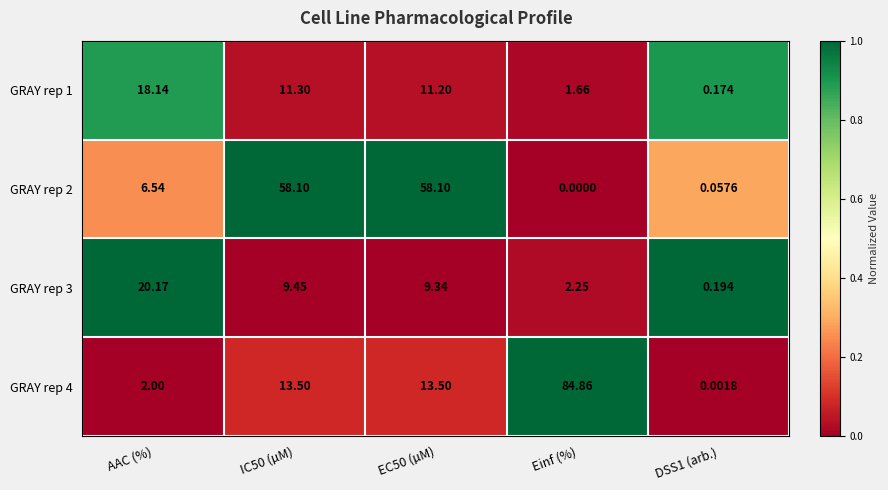

What is the spread (max minus min) of values at Einf (%)?

84.9